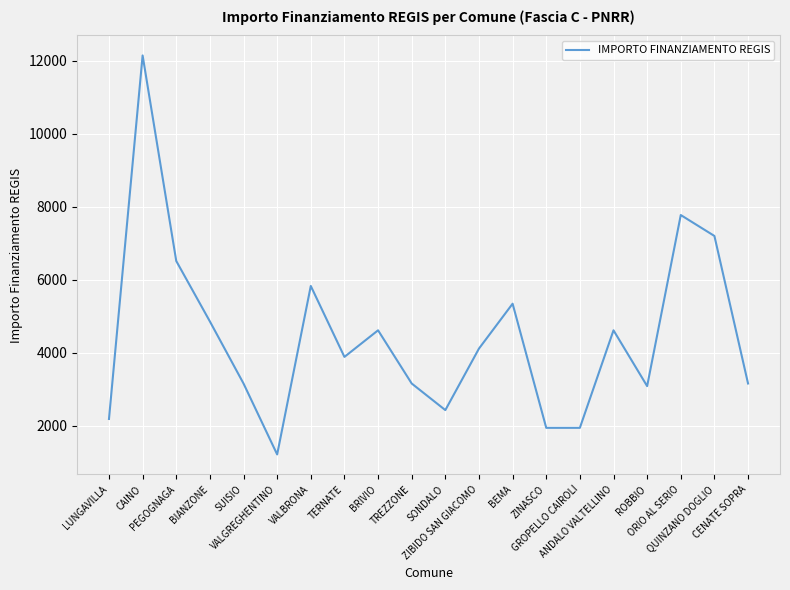

Which label corresponds to the smallest value in the chart?

VALGREGHENTINO